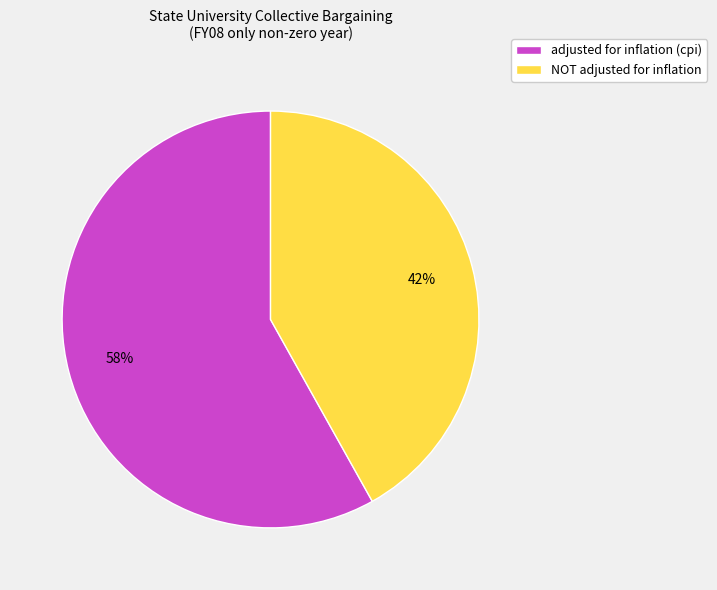

What is the majority slice?

adjusted for inflation (cpi)